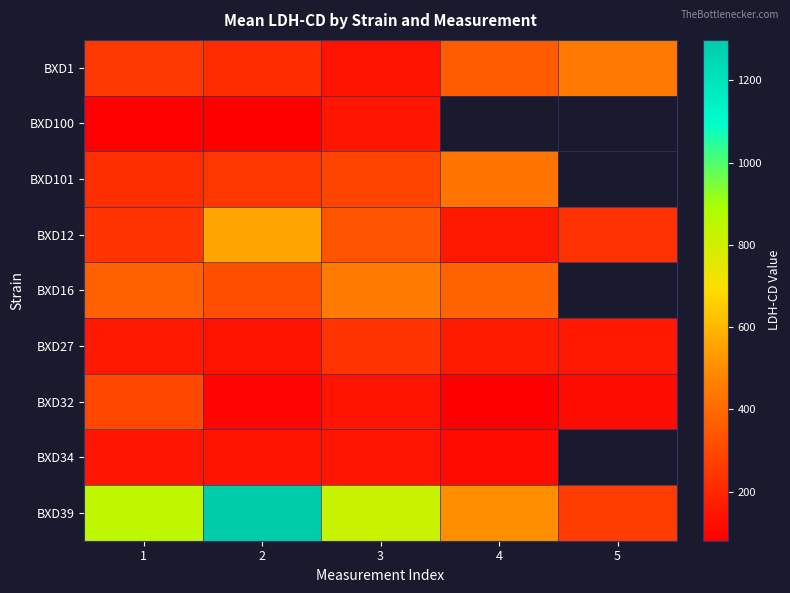

How many series are shown in this chart?

9